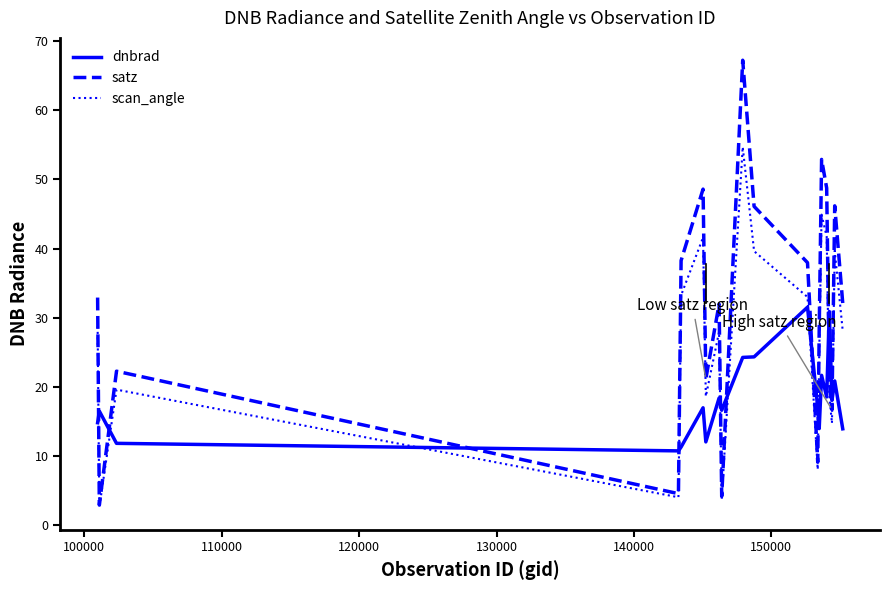

Rank the series by their maximum value, from lowest to highest.

dnbrad, scan_angle, satz